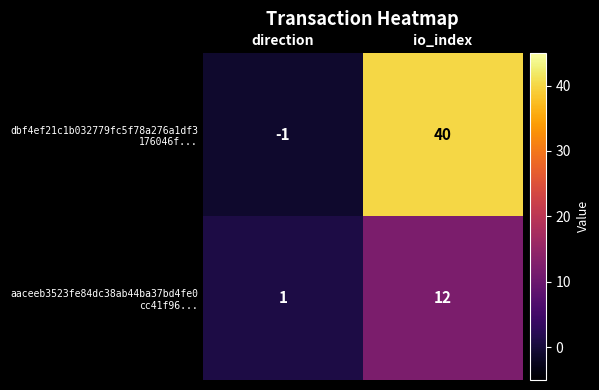

What is the greatest value displayed?

40